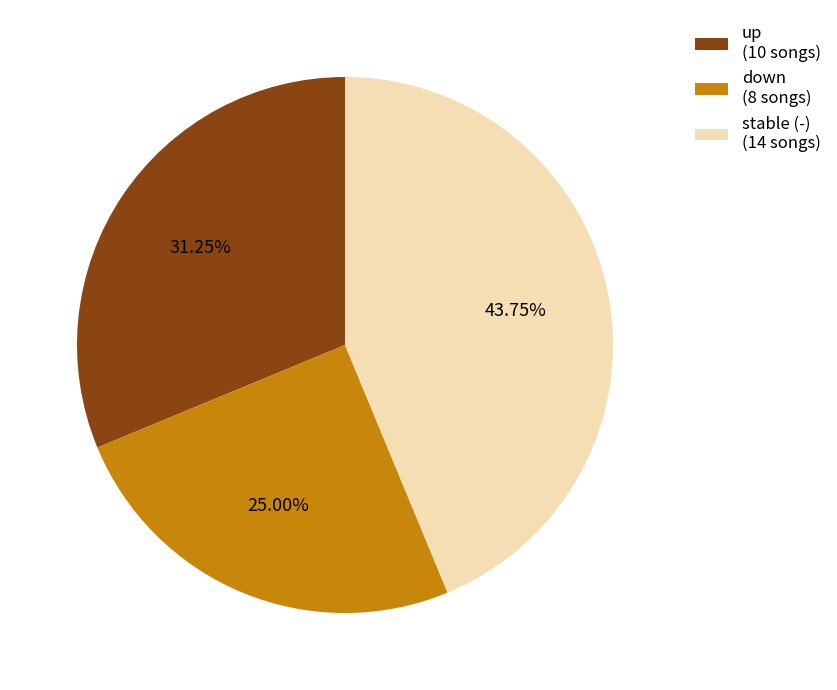

What is the ratio of the value at up (10 songs) to the value at stable (-) (14 songs)?

0.7